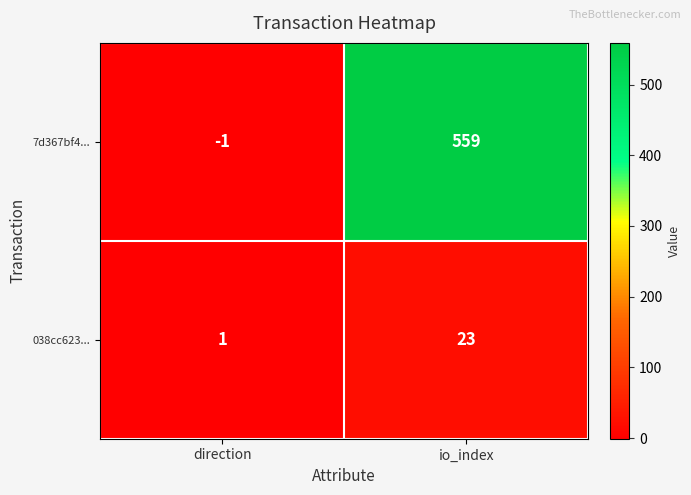

Which series has the largest range (max minus min)?

7d367bf4...